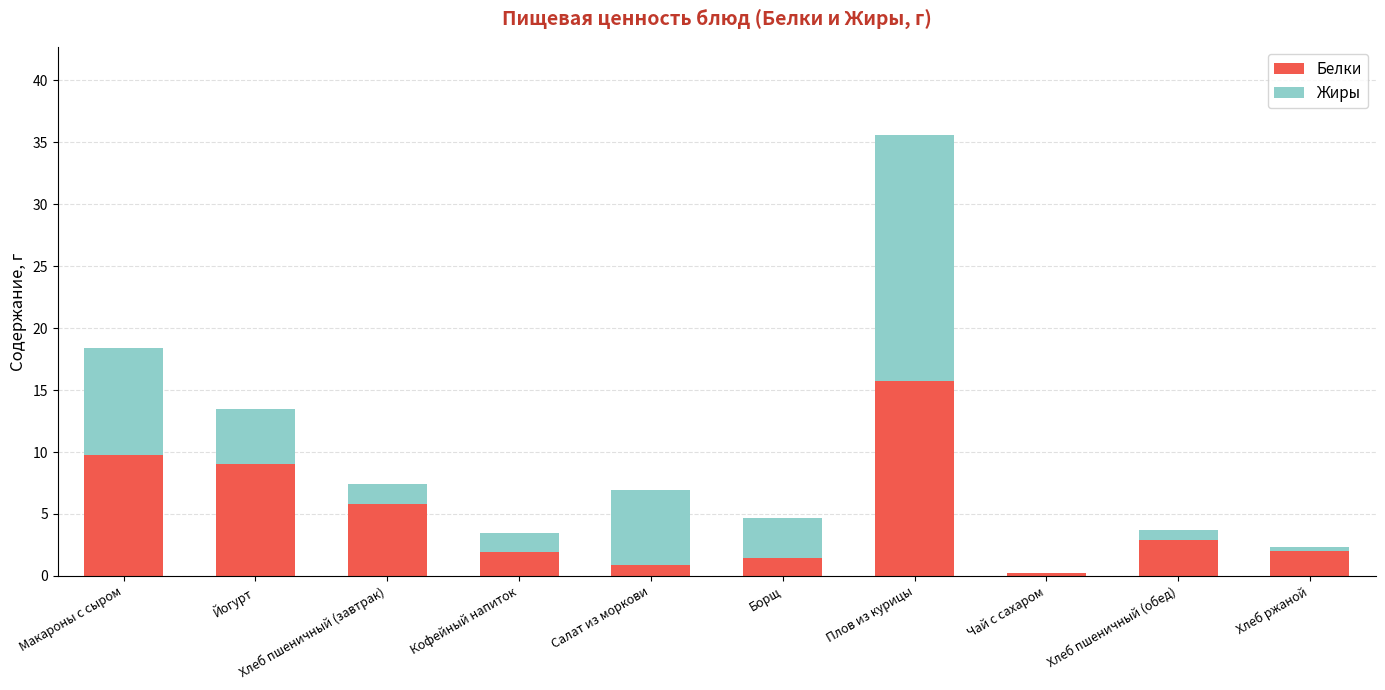

What value does the Белки series have at Кофейный напиток?

1.9